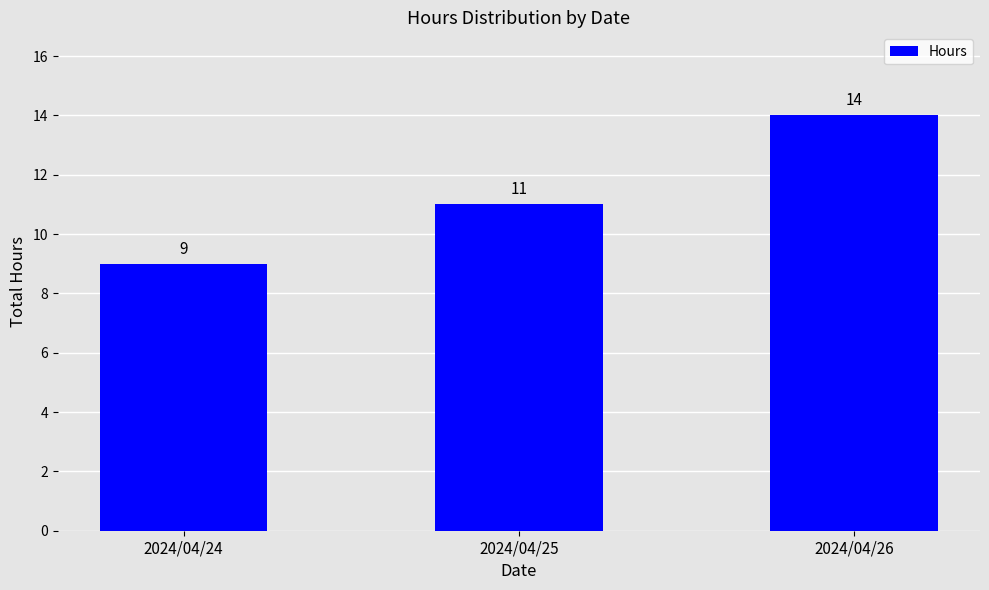

What is the smallest value displayed?

9